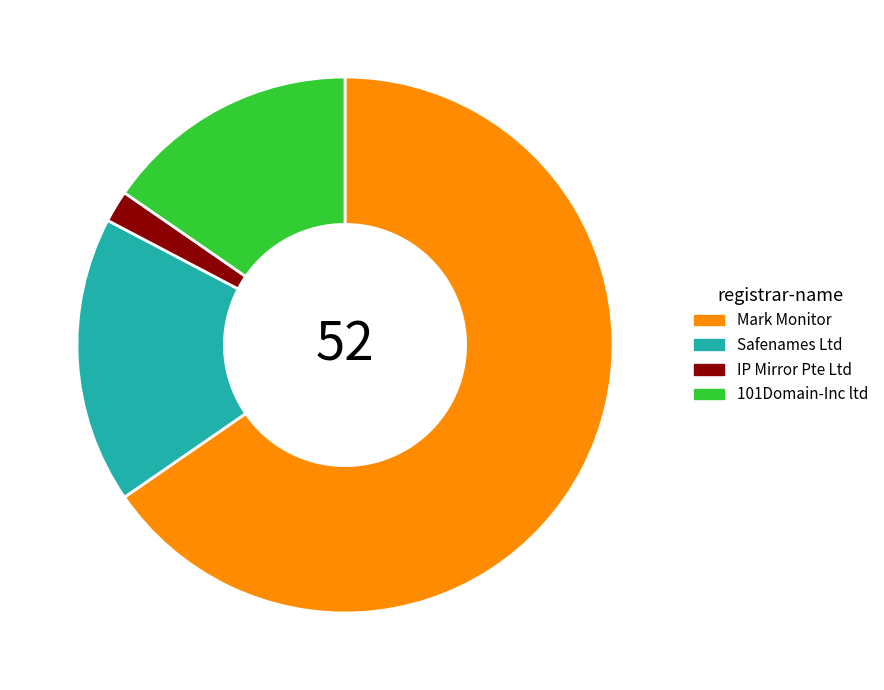

True or false: IP Mirror Pte Ltd accounts for 2% of the total.

True